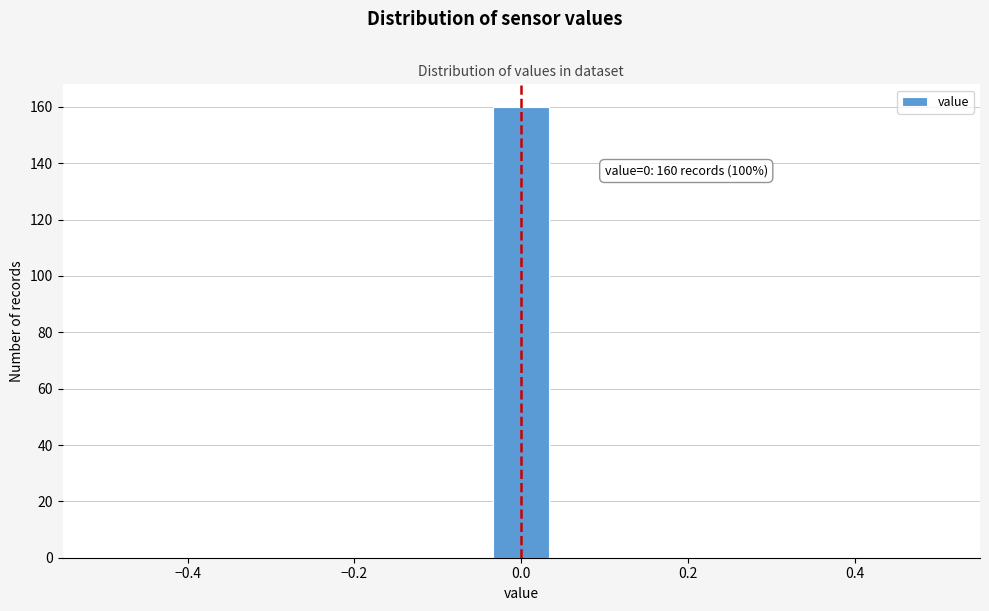

Around what value on the x-axis is the tallest bar? Give the approximate position of its centre, as read against the axis.

0.00